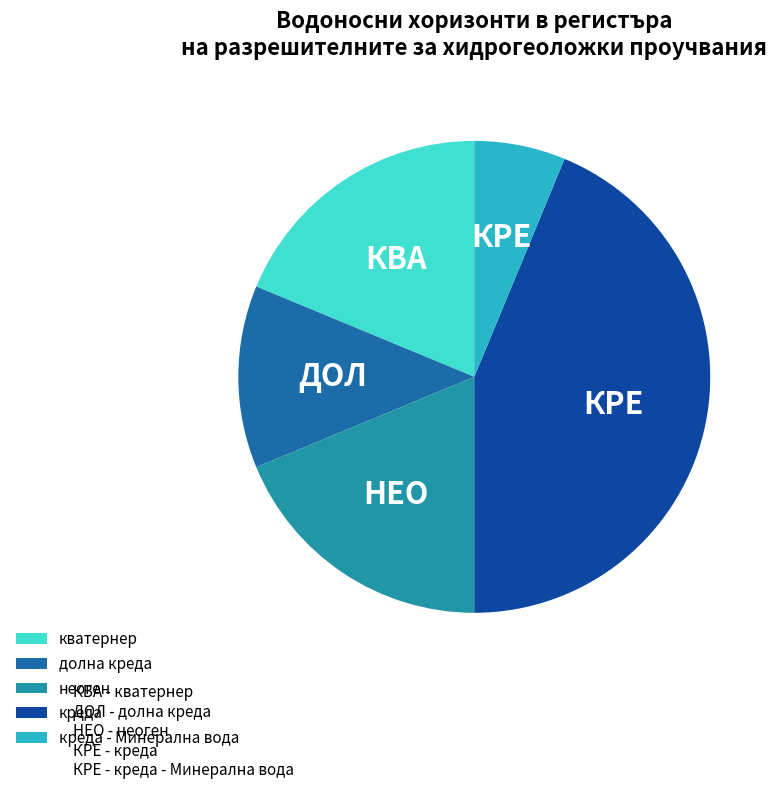

Do неоген and кватернер together represent more than half of the pie?

No